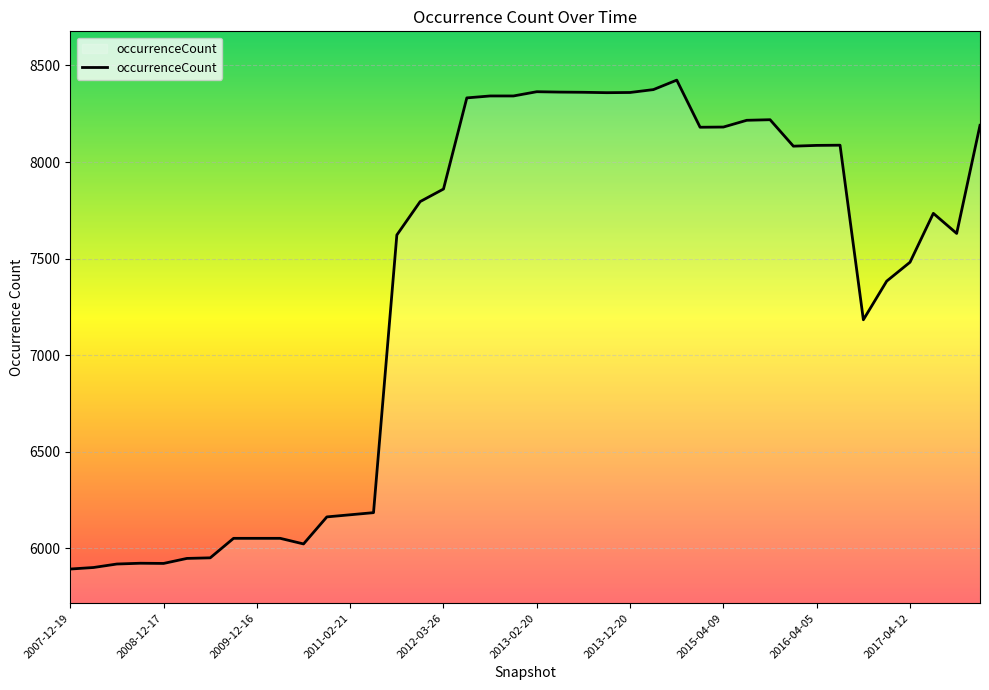

What is the greatest value displayed?

8424